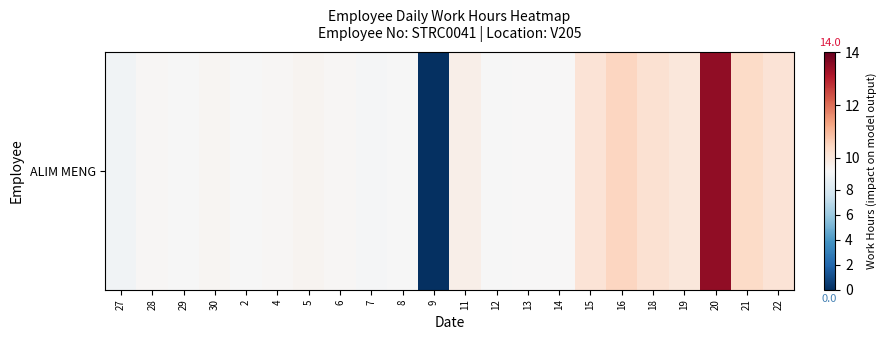

What is the difference between the maximum and minimum values?

13.5